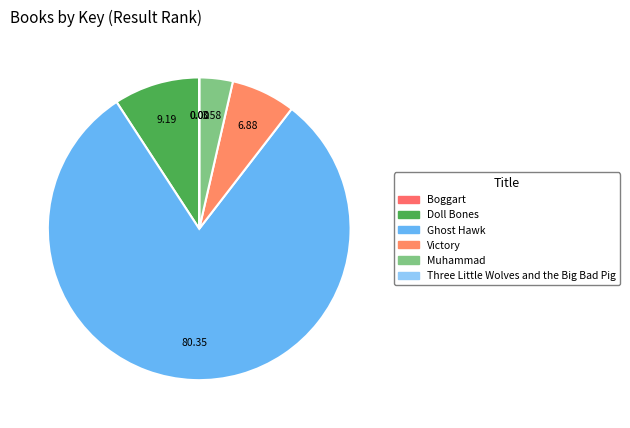

How many segments does this pie chart have?

6